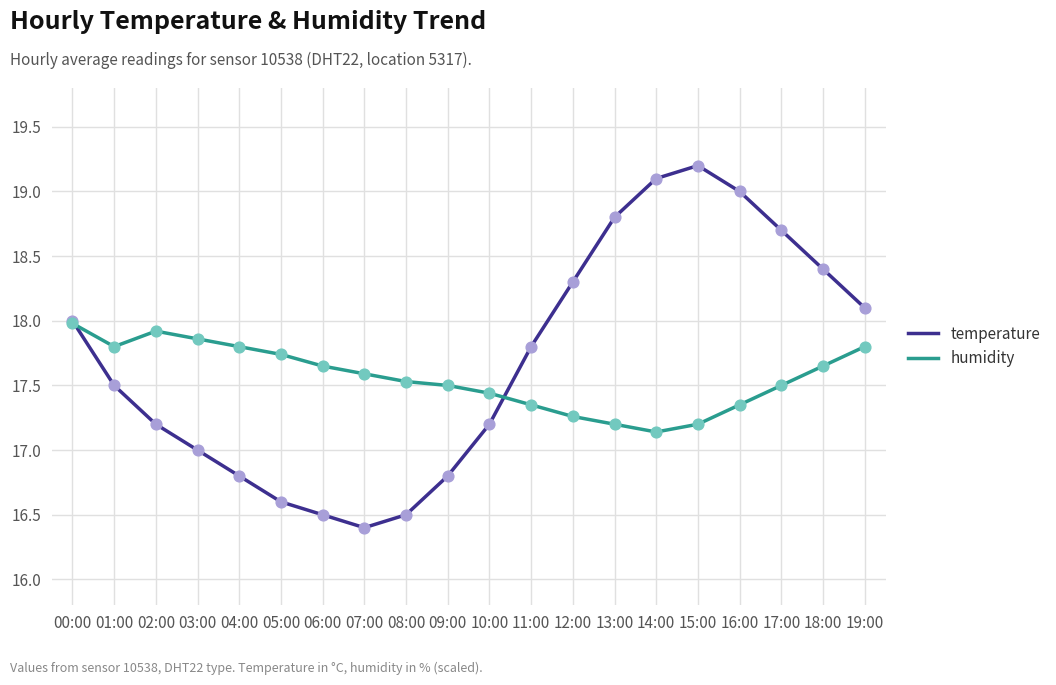

Which series has the largest total across all categories?

temperature